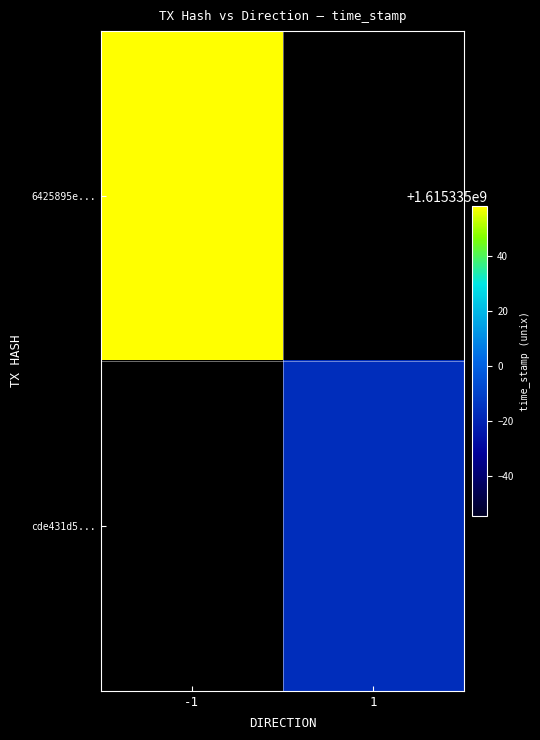

Which series has the largest range (max minus min)?

6425895eb4cf0c785ceba968568a6f6cd4dd2a4